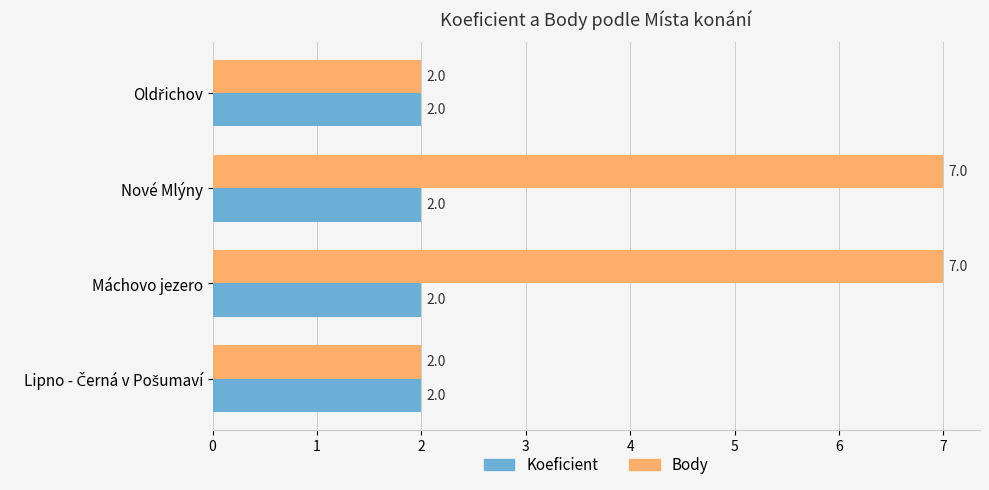

True or false: Body has a value of 7 at Máchovo jezero.

True